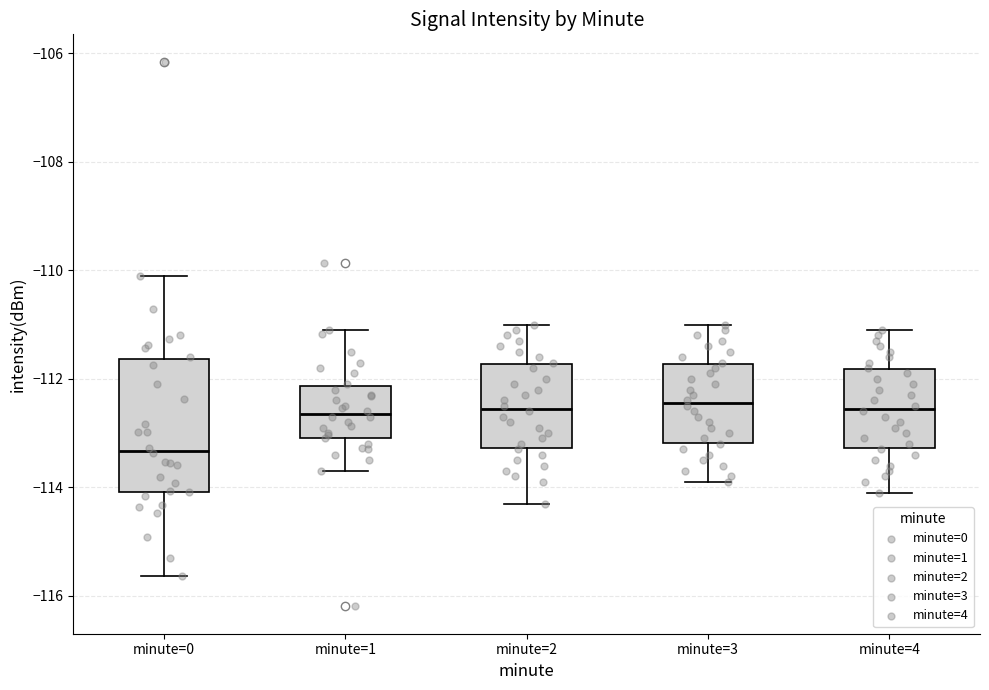

Reading left to right, read every box against the y-axis: the position of its median line, the range the box covers, and the ends of its whiskers. The values are not printed on the chart, so give them approximately, as read against the axis.

minute=0: median -113.4, box -114.0 to -111.6, whiskers -115.6 to -110.2
minute=1: median -112.6, box -113.0 to -112.2, whiskers -113.6 to -111.0
minute=2: median -112.6, box -113.2 to -111.8, whiskers -114.2 to -111.0
minute=3: median -112.4, box -113.2 to -111.8, whiskers -113.8 to -111.0
minute=4: median -112.6, box -113.2 to -111.8, whiskers -114.0 to -111.0